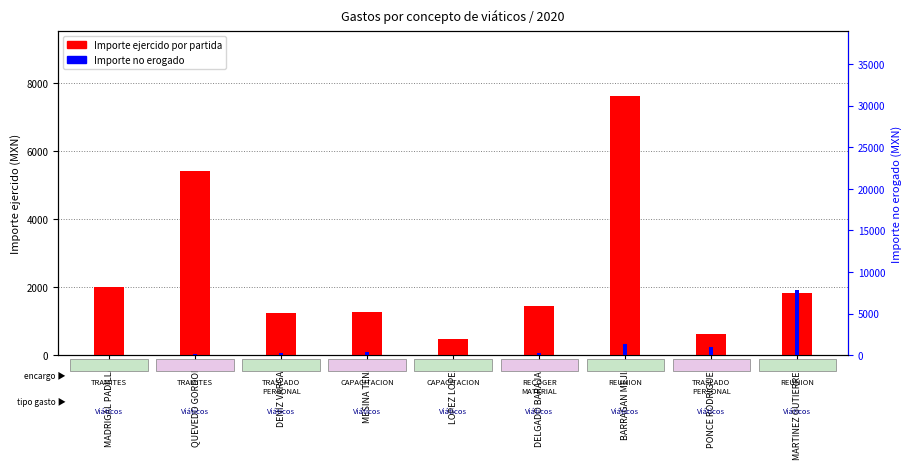

Is the value of Importe no erogado at QUEVEDO GORDON greater than the value of Importe ejercido por partida at QUEVEDO GORDON?

No